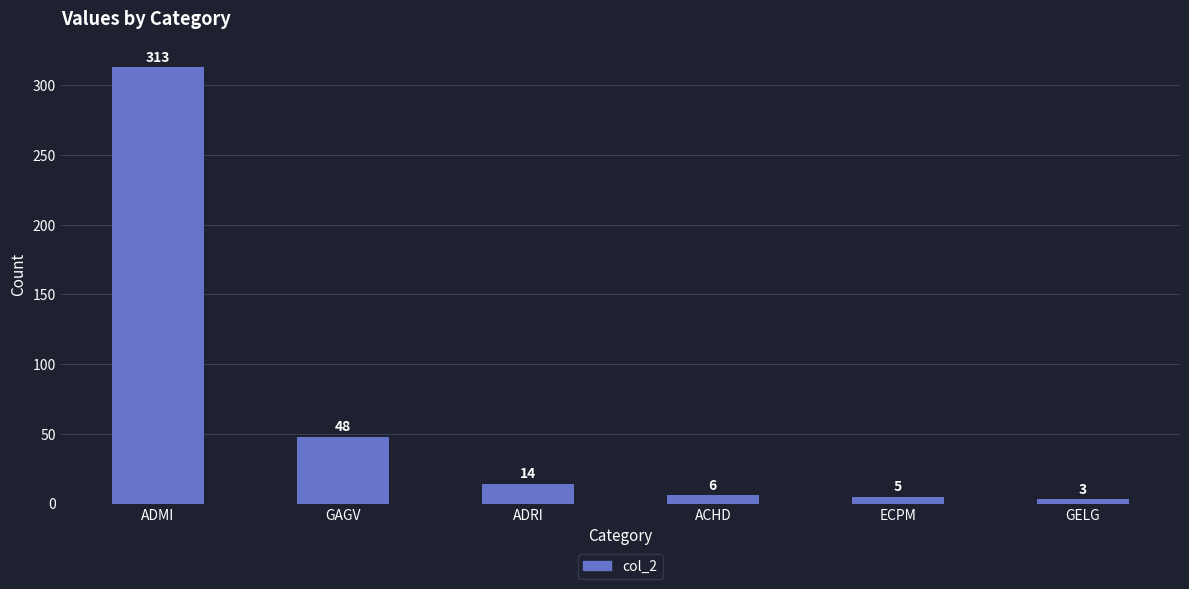

How many data points are less than 14?

3